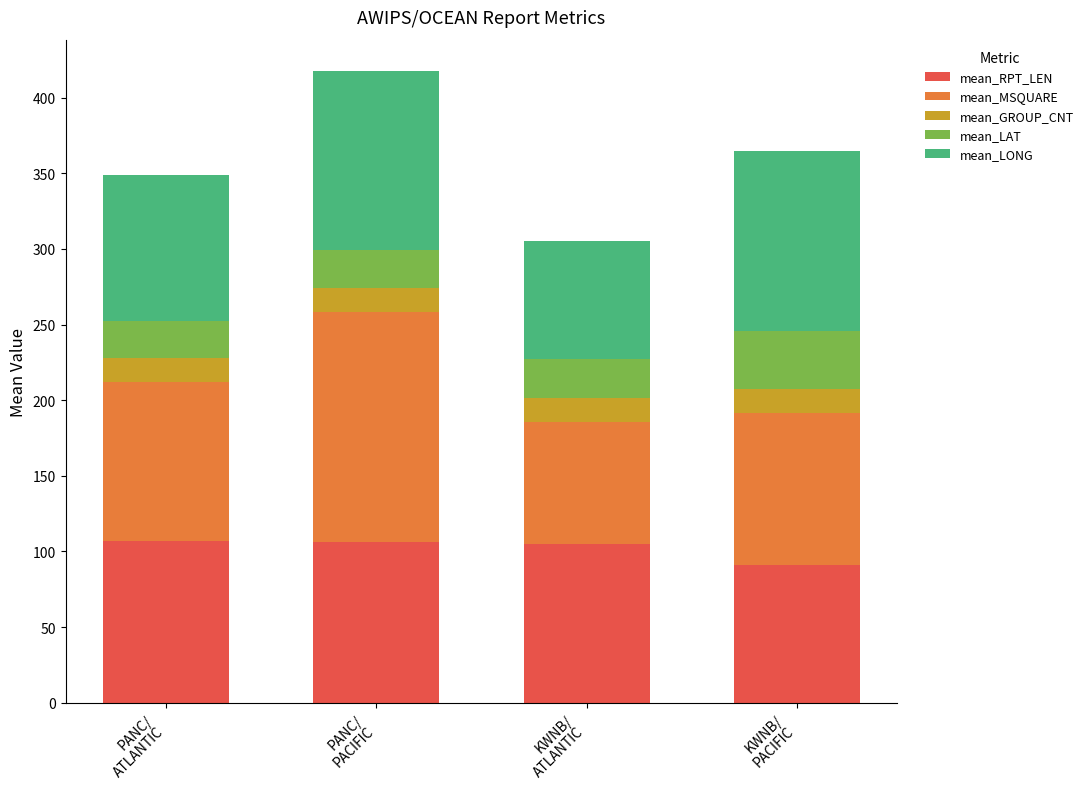

What is the lowest value of the mean_RPT_LEN series?

91.3